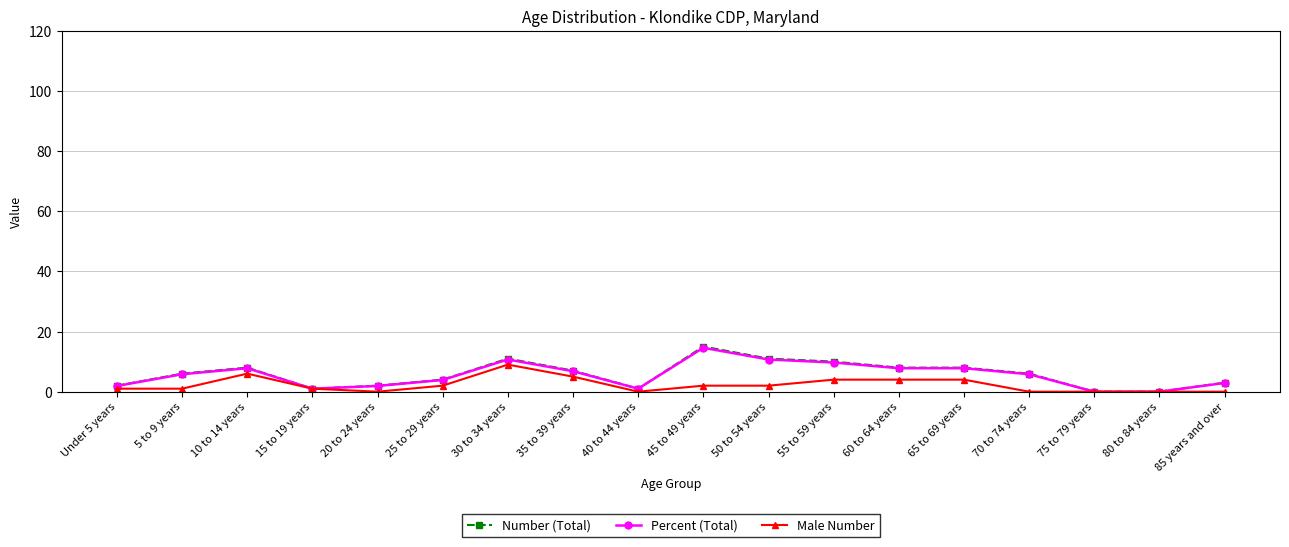

What is the difference between the highest and lowest values at 65 to 69 years?

4.0